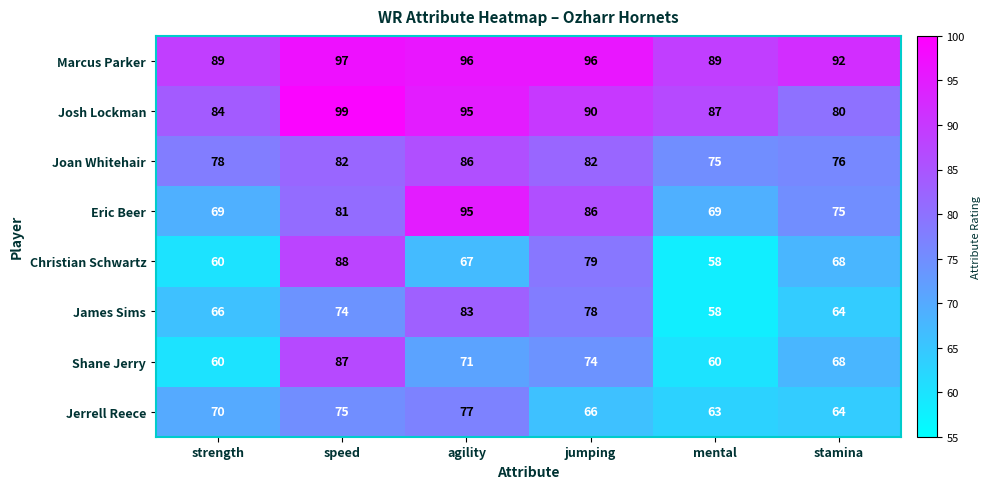

What is the difference between the highest and lowest values at mental?

31